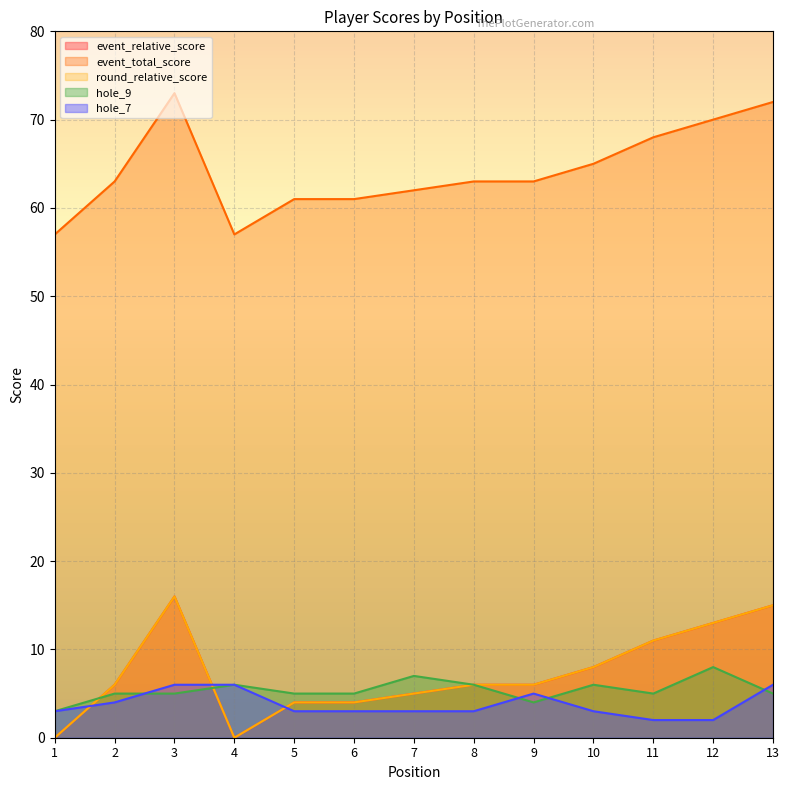

Which series has the largest range (max minus min)?

event_relative_score